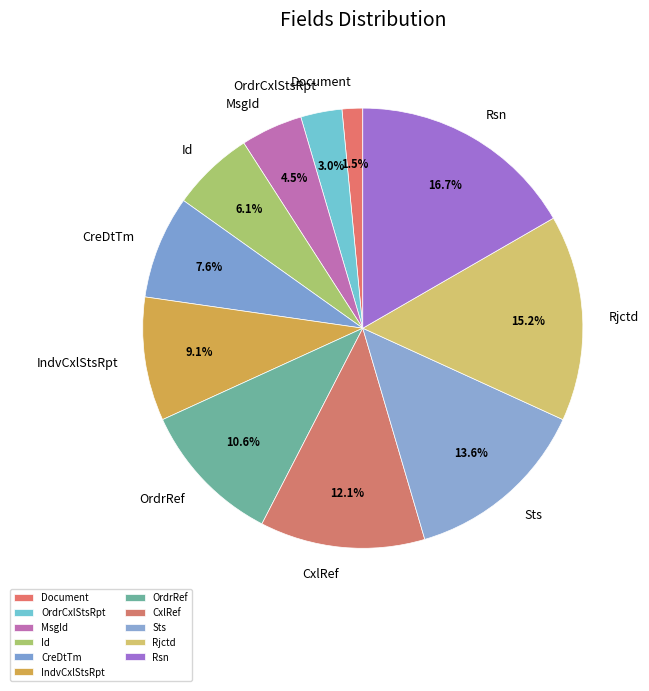

To the nearest percent, what portion does Rsn represent?

17%